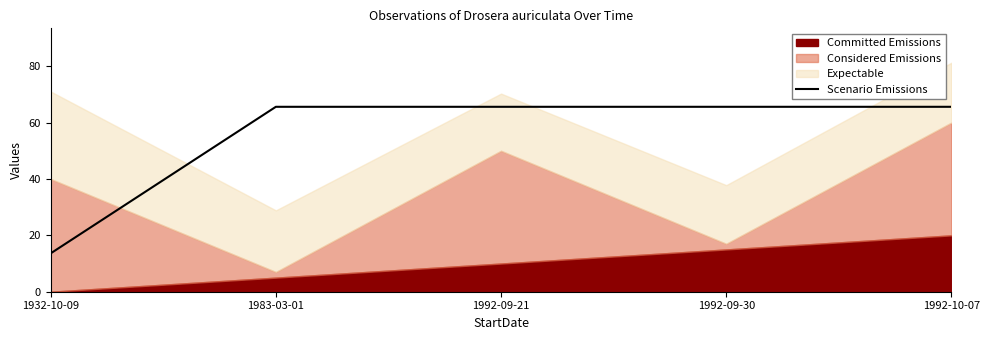

How many data points are above 65?

4